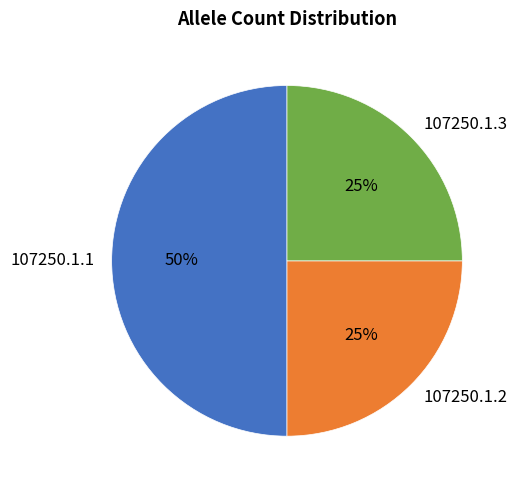

Is it true that 107250.1.3 is 34% of the pie?

False